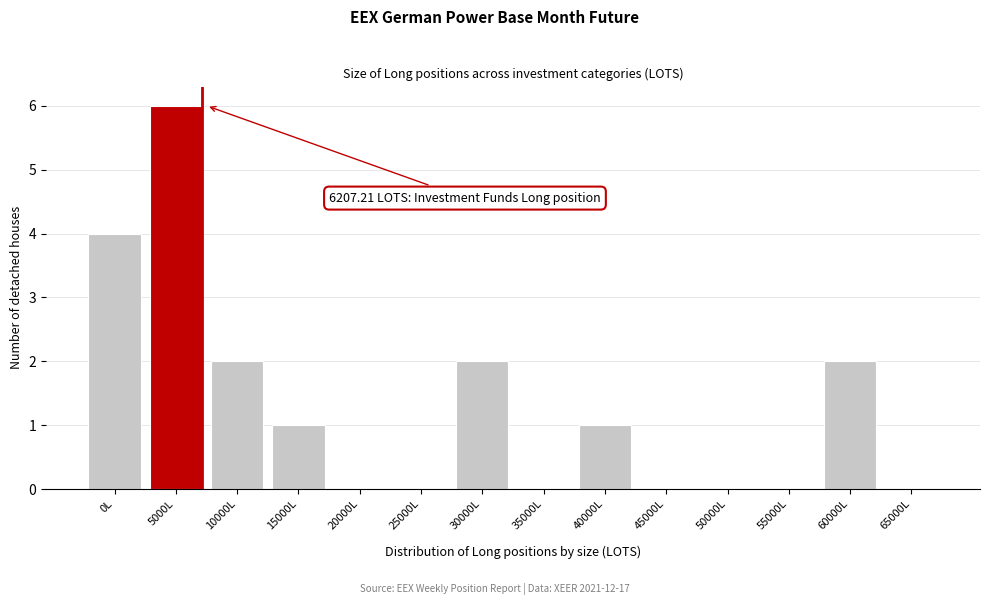

Reading right to left, what are all the values shown in this chart?

65000L=0	60000L=2	55000L=0	50000L=0	45000L=0	40000L=1	35000L=0	30000L=2	25000L=0	20000L=0	15000L=1	10000L=2	5000L=6	0L=4